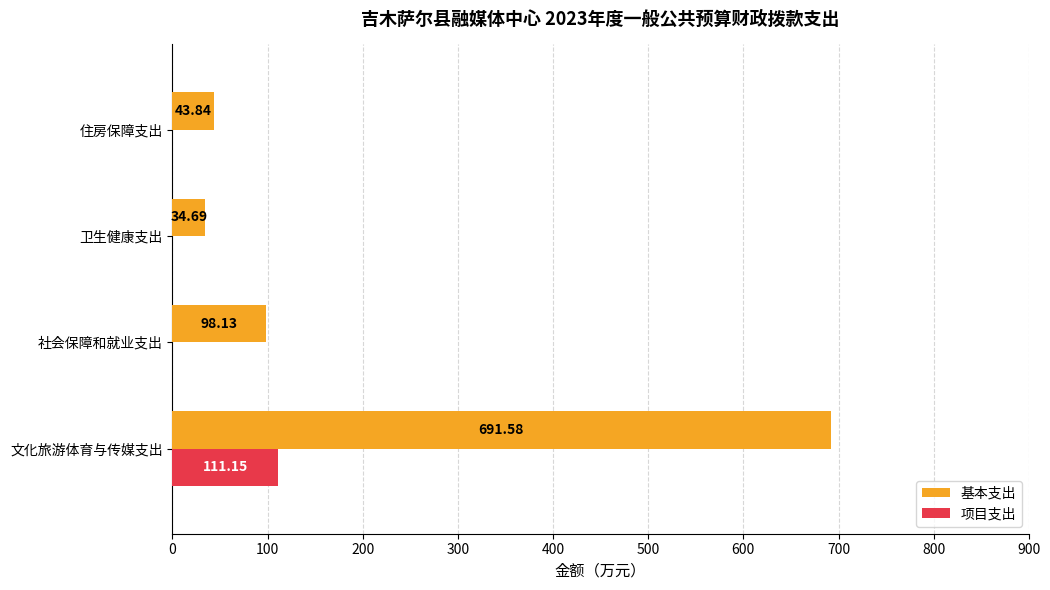

Which series has the largest range (max minus min)?

基本支出